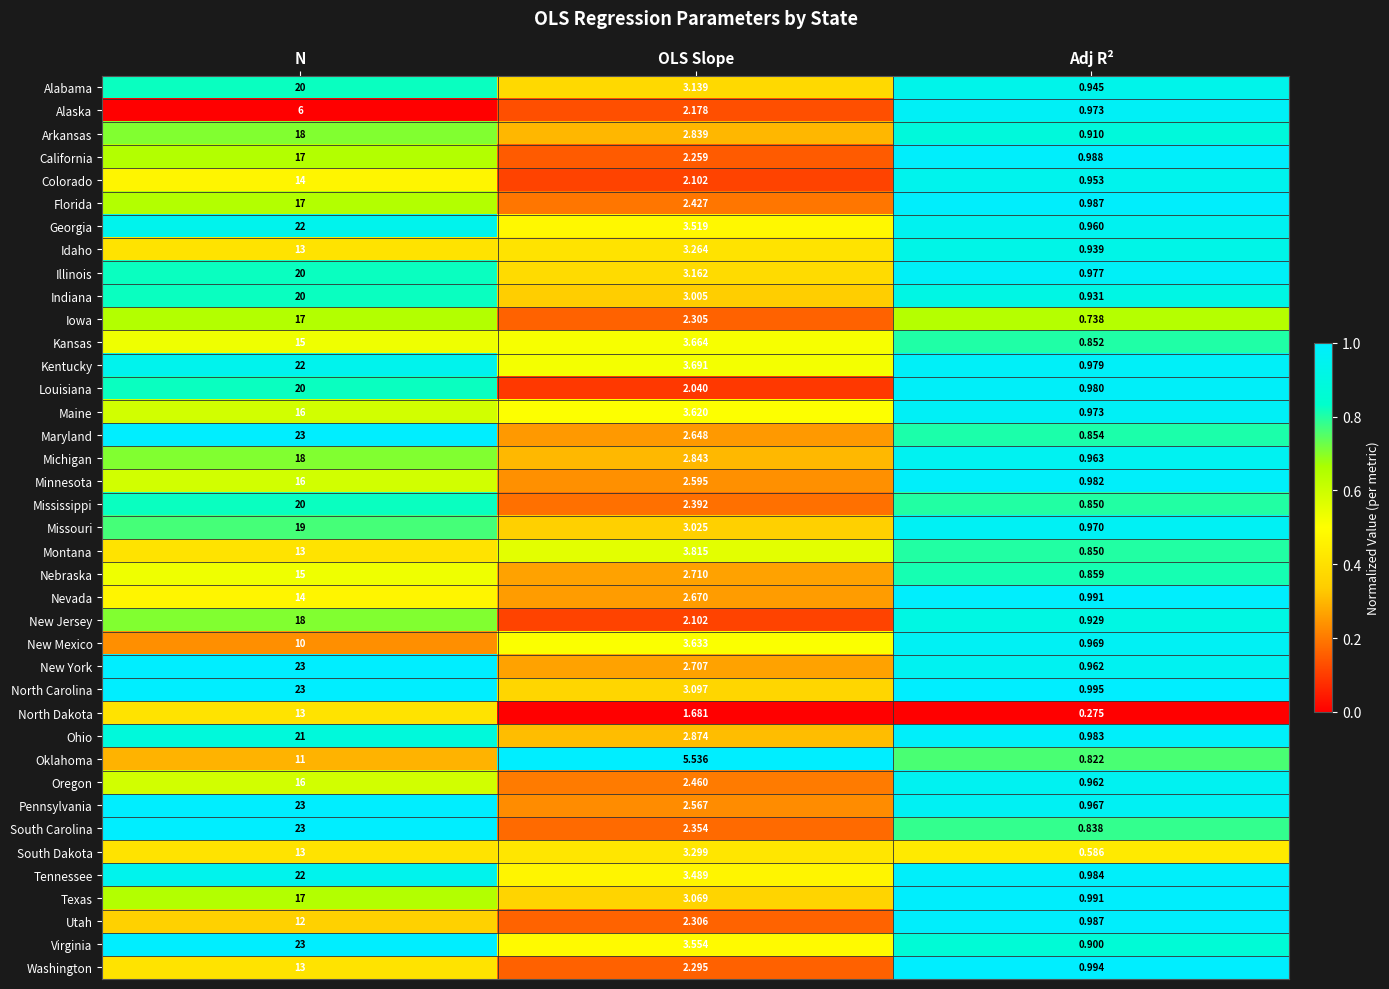

What is the spread (max minus min) of values at N?

17.0